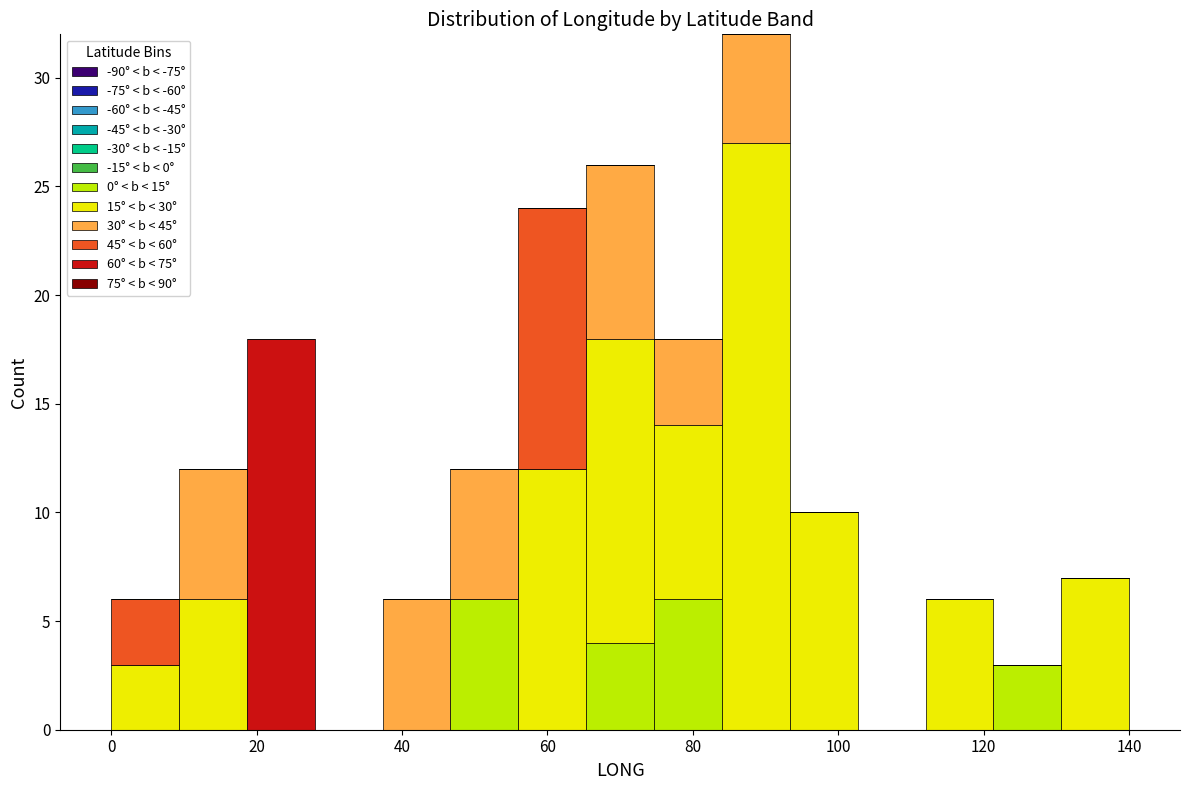

What is the total height of the stacked bar covering 18 to 28 on the x-axis? Neither the bar edges nor the heights are printed on the chart, so give them approximately, as read against the axes.

18